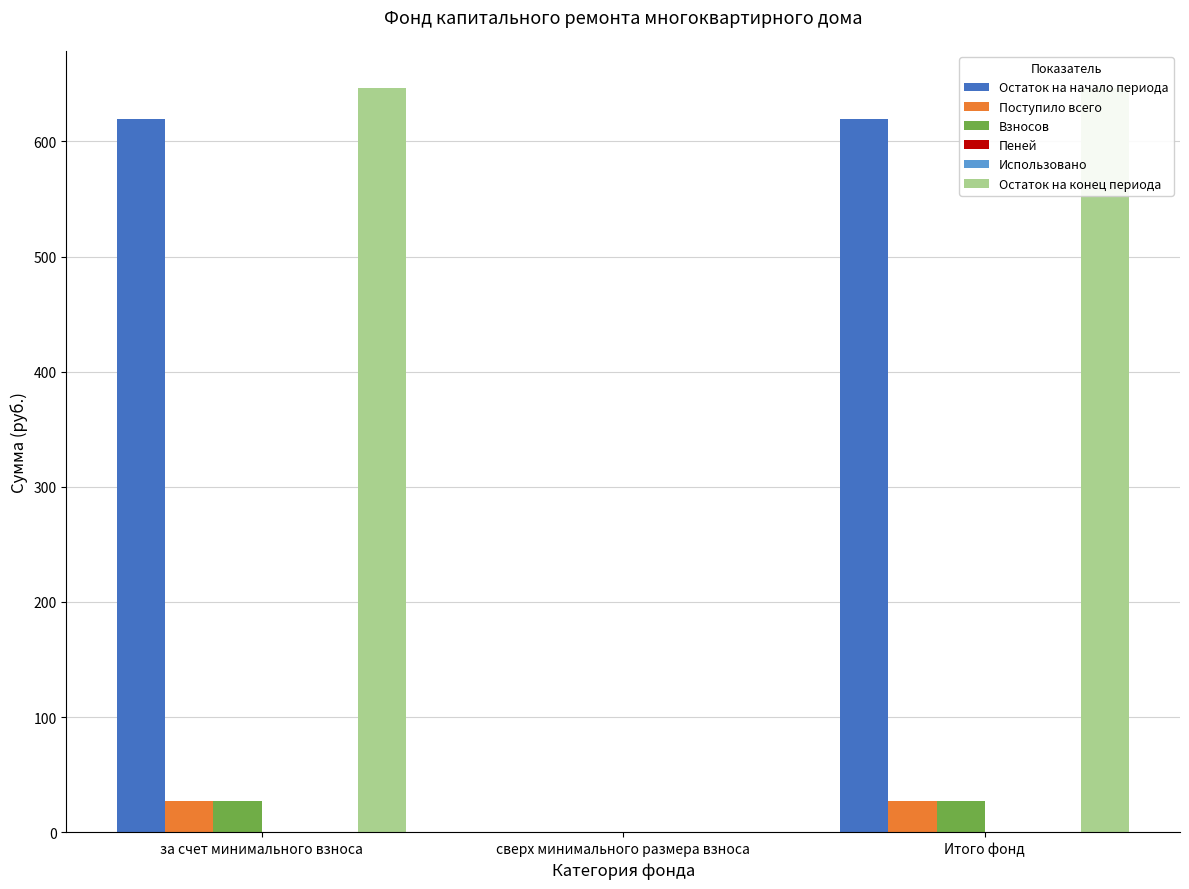

True or false: Использовано has a value of 0.0 at сверх минимального размера взноса.

True